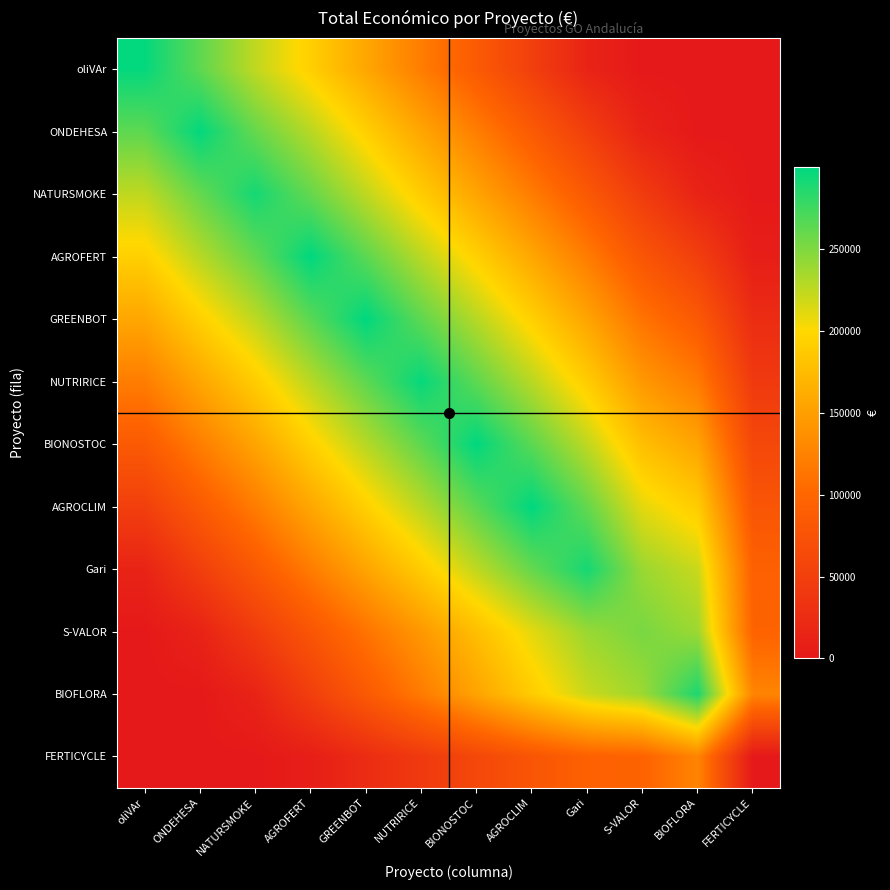

Reading right to left, transcribe all the data shown in this chart.

oliVAr: FERTICYCLE=0.0	BIOFLORA=0.0	S-VALOR=0.0	Gari=14034.4	AGROCLIM=49838.9	BIONOSTOC=85401.6	NUTRIRICE=120503.5	GREENBOT=156656.5	AGROFERT=192185.4	NATURSMOKE=224717.0	ONDEHESA=262919.8	oliVAr=298243.0
ONDEHESA: FERTICYCLE=0.0	BIOFLORA=0.0	S-VALOR=13121.7	Gari=49154.7	AGROCLIM=85497.1	BIONOSTOC=121069.1	NUTRIRICE=156053.9	GREENBOT=192393.0	AGROFERT=227932.6	NATURSMOKE=260010.9	ONDEHESA=298656.0	oliVAr=262919.8
NATURSMOKE: FERTICYCLE=0.0	BIOFLORA=13811.5	S-VALOR=45341.2	Gari=83262.7	AGROCLIM=119700.8	BIONOSTOC=154839.9	NUTRIRICE=189265.2	GREENBOT=225348.2	AGROFERT=260456.2	NATURSMOKE=291639.0	ONDEHESA=260010.9	oliVAr=224717.0
AGROFERT: FERTICYCLE=7134.9	BIOFLORA=49009.1	S-VALOR=78874.7	Gari=119580.2	AGROCLIM=157009.5	BIONOSTOC=192611.2	NUTRIRICE=227372.6	GREENBOT=264095.0	AGROFERT=299667.0	NATURSMOKE=260456.2	ONDEHESA=227932.6	oliVAr=192185.4
GREENBOT: FERTICYCLE=24991.7	BIOFLORA=84048.9	S-VALOR=111786.3	Gari=154811.9	AGROCLIM=192768.4	BIONOSTOC=228368.8	NUTRIRICE=263002.2	GREENBOT=299900.0	AGROFERT=264095.0	NATURSMOKE=225348.2	ONDEHESA=192393.0	oliVAr=156656.5
NUTRIRICE: FERTICYCLE=42455.1	BIOFLORA=118520.0	S-VALOR=143953.9	Gari=189124.1	AGROCLIM=227432.4	BIONOSTOC=262855.9	NUTRIRICE=297186.0	GREENBOT=263002.2	AGROFERT=227372.6	NATURSMOKE=189265.2	ONDEHESA=156053.9	oliVAr=120503.5
BIONOSTOC: FERTICYCLE=60626.9	BIOFLORA=154002.6	S-VALOR=177436.3	Gari=225054.5	AGROCLIM=264017.9	BIONOSTOC=299568.0	NUTRIRICE=262855.9	GREENBOT=228368.8	AGROFERT=192611.2	NATURSMOKE=154839.9	ONDEHESA=121069.1	oliVAr=85401.6
AGROCLIM: FERTICYCLE=78525.3	BIOFLORA=189085.5	S-VALOR=210392.4	Gari=260332.0	AGROCLIM=299824.0	BIONOSTOC=264017.9	NUTRIRICE=227432.4	GREENBOT=192768.4	AGROFERT=157009.5	NATURSMOKE=119700.8	ONDEHESA=85497.1	oliVAr=49838.9
Gari: FERTICYCLE=93600.0	BIOFLORA=220816.0	S-VALOR=239467.5	Gari=291200.0	AGROCLIM=260332.0	BIONOSTOC=225054.5	NUTRIRICE=189124.1	GREENBOT=154811.9	AGROFERT=119580.2	NATURSMOKE=83262.7	ONDEHESA=49154.7	oliVAr=14034.4
S-VALOR: FERTICYCLE=96173.7	BIOFLORA=238252.7	S-VALOR=252456.0	Gari=239467.5	AGROCLIM=210392.4	BIONOSTOC=177436.3	NUTRIRICE=143953.9	GREENBOT=111786.3	AGROFERT=78874.7	NATURSMOKE=45341.2	ONDEHESA=13121.7	oliVAr=0.0
BIOFLORA: FERTICYCLE=127051.8	BIOFLORA=288442.0	S-VALOR=238252.7	Gari=220816.0	AGROCLIM=189085.5	BIONOSTOC=154002.6	NUTRIRICE=118520.0	GREENBOT=84048.9	AGROFERT=49009.1	NATURSMOKE=13811.5	ONDEHESA=0.0	oliVAr=0.0
FERTICYCLE: FERTICYCLE=0.0	BIOFLORA=127051.8	S-VALOR=96173.7	Gari=93600.0	AGROCLIM=78525.3	BIONOSTOC=60626.9	NUTRIRICE=42455.1	GREENBOT=24991.7	AGROFERT=7134.9	NATURSMOKE=0.0	ONDEHESA=0.0	oliVAr=0.0